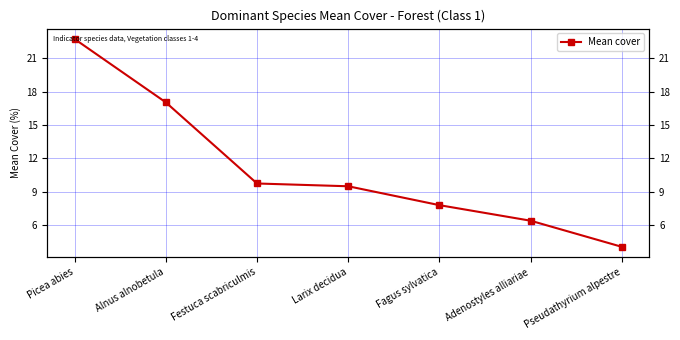

Rank the categories by value from highest to lowest.

Picea abies, Alnus alnobetula, Festuca scabriculmis, Larix decidua, Fagus sylvatica, Adenostyles alliariae, Pseudathyrium alpestre